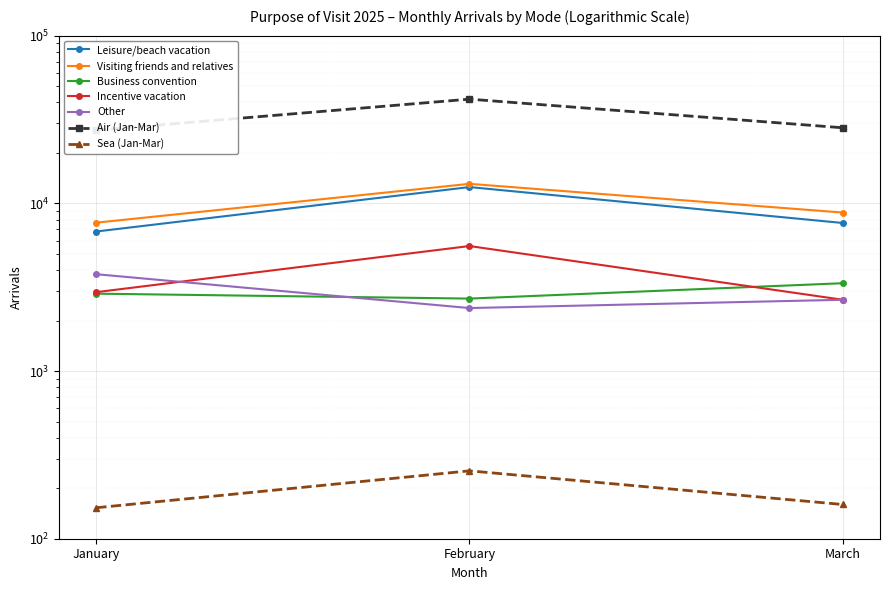

Which series changed the most between January and February?

Air (Jan-Mar)